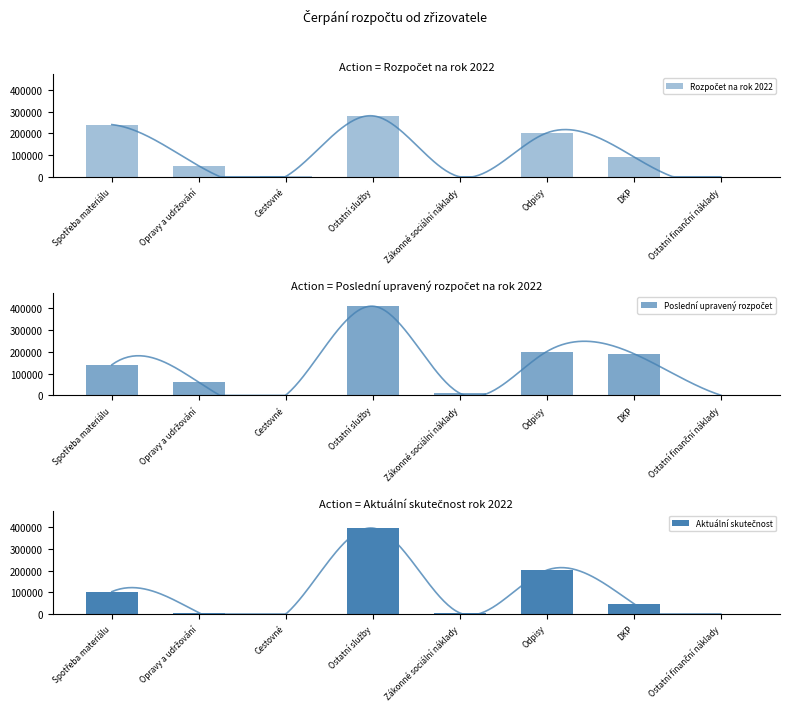

The Rozpočet na rok 2022 series shows 280000.0 at Ostatní služby. True or false?

True